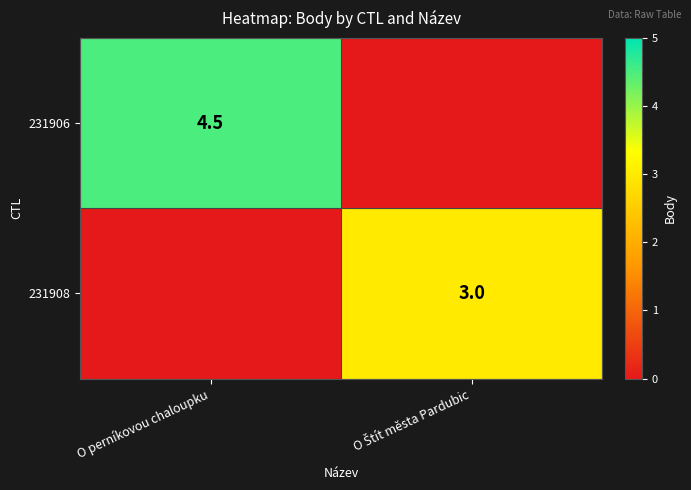

The 231906 series shows 6.2 at O perníkovou chaloupku. True or false?

False